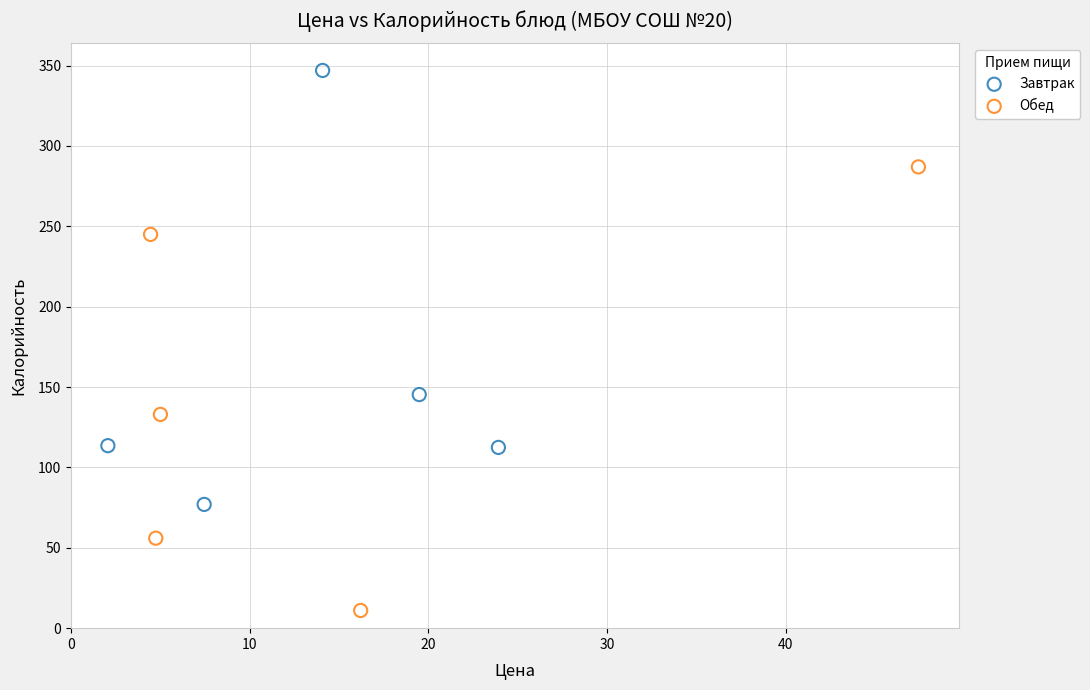

Which series reaches the minimum Y coordinate?

Обед